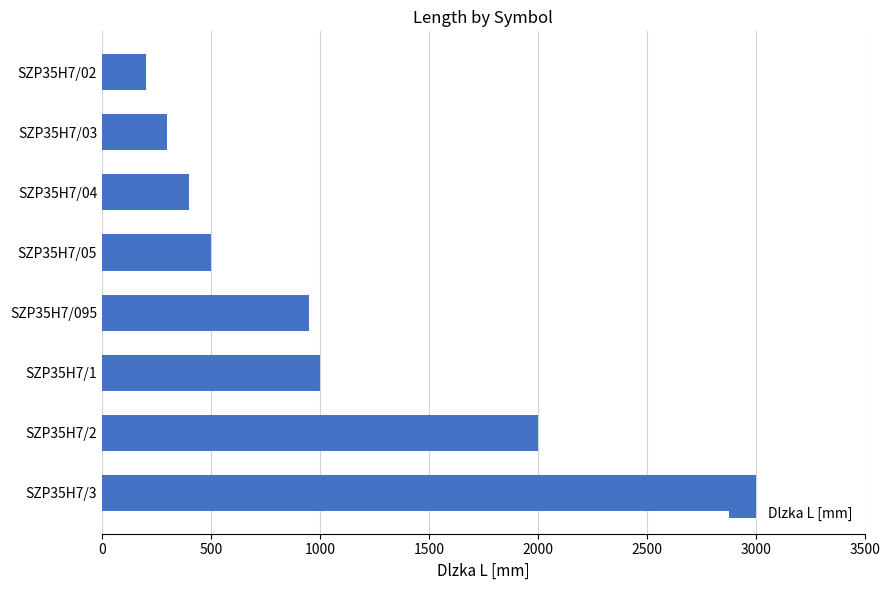

Reading top to bottom, extract all data points from this chart.

200	300	400	500	950	1000	2000	3000